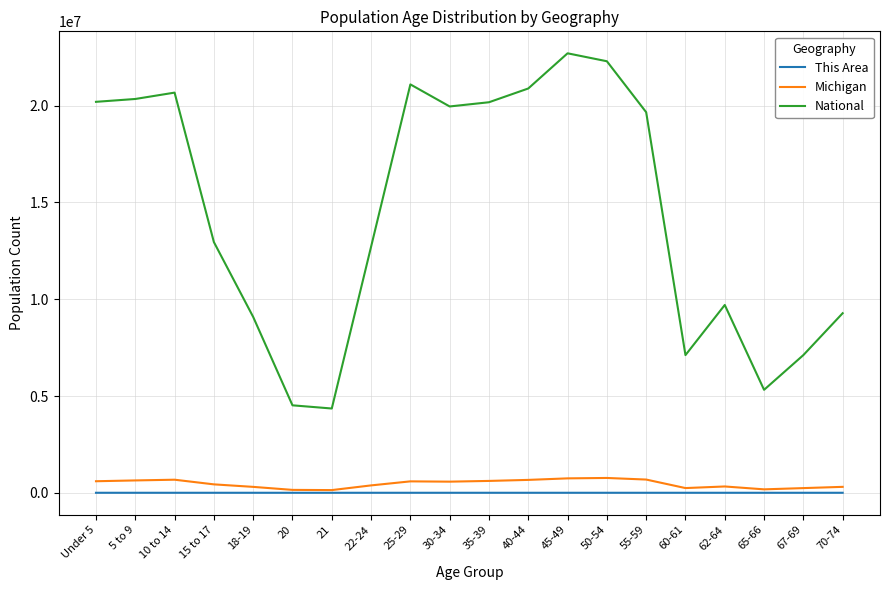

What is the smallest value displayed?

25